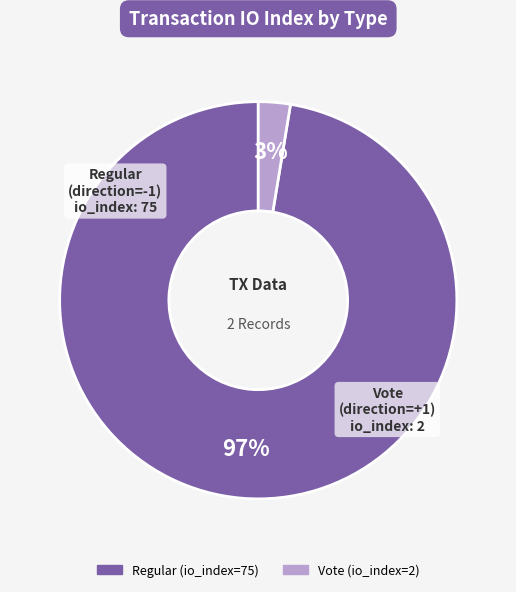

The Vote (io_index=2) slice represents 3% of the pie. True or false?

True